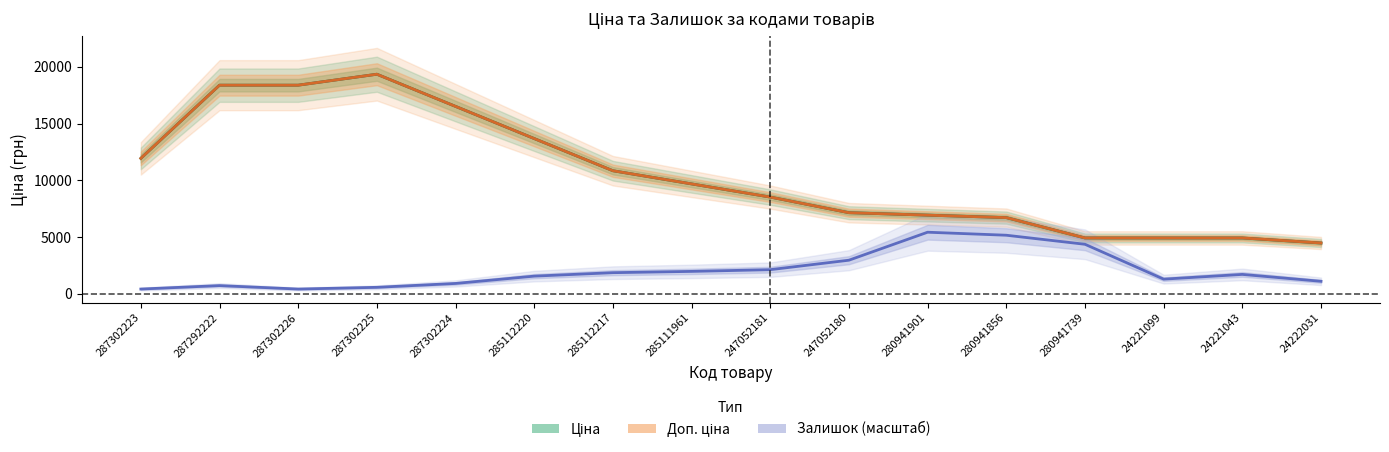

Which series has the widest spread of values?

Ціна